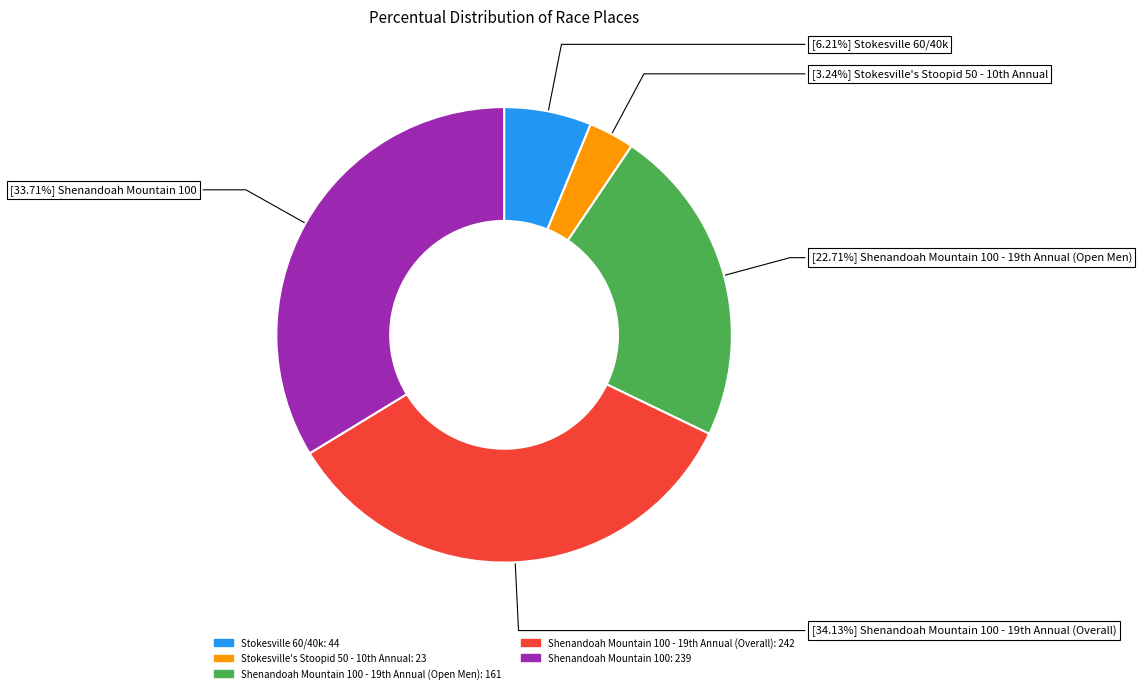

Is there any slice that represents more than half of the pie?

No